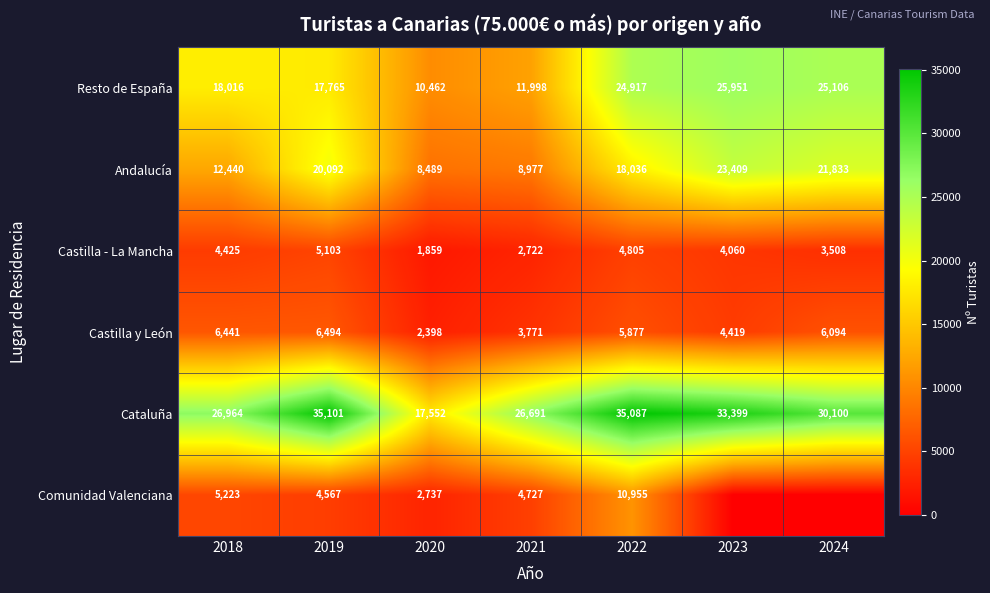

The value of Andalucía at 2018 is 18518. True or false?

False